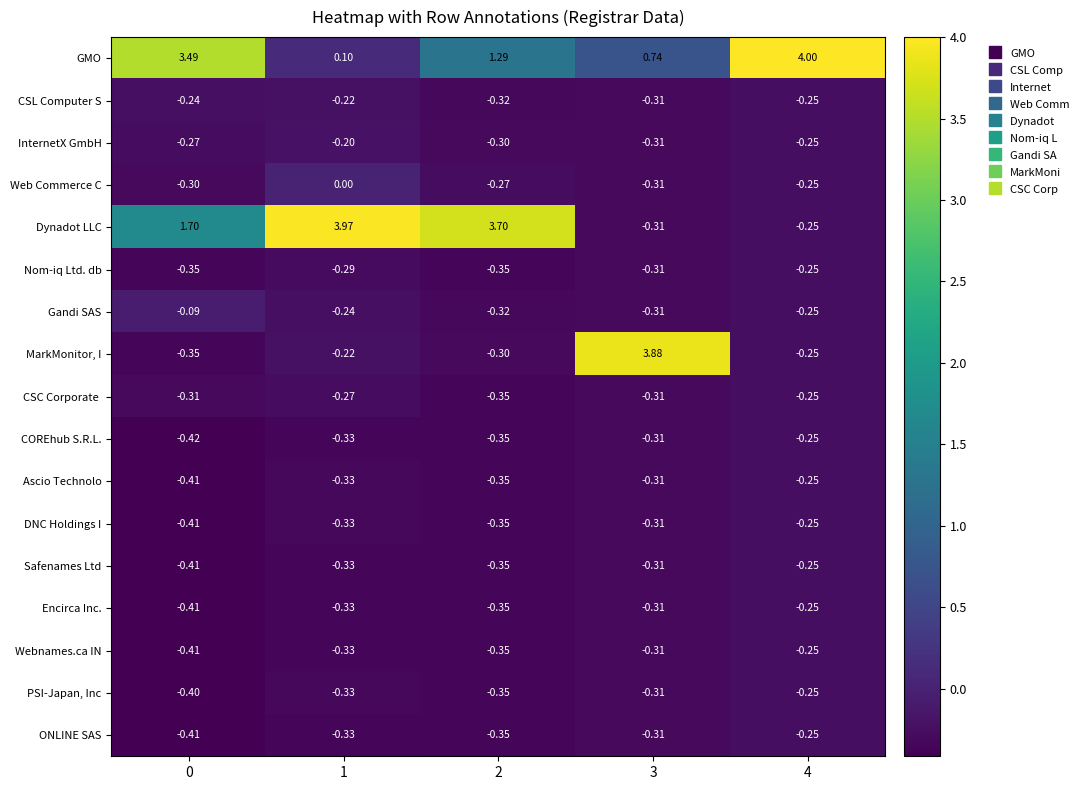

Between 1 and 2, which series saw the biggest shift?

GMO